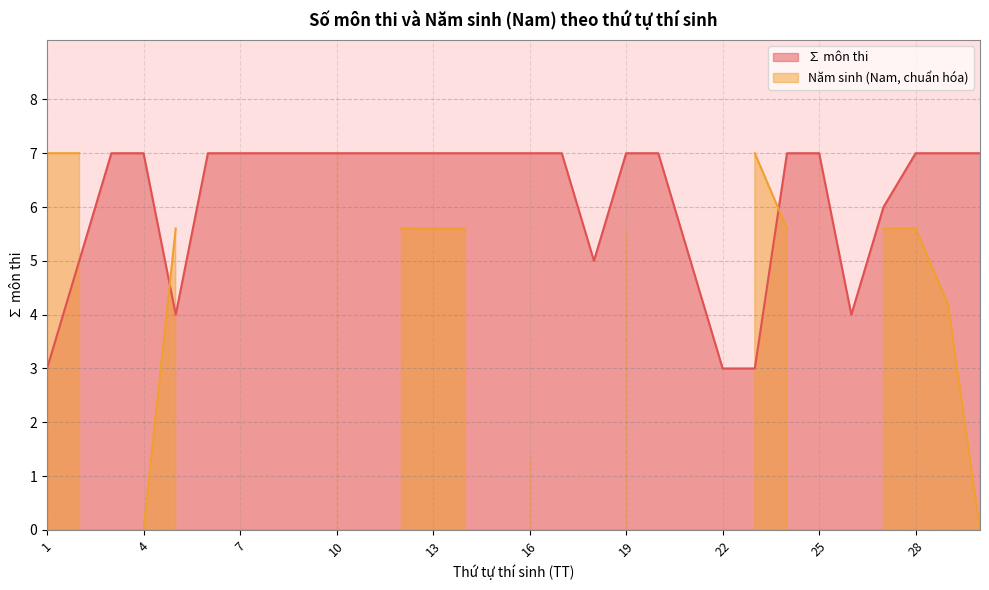

What is the sum of the values at 14 and 13?

14